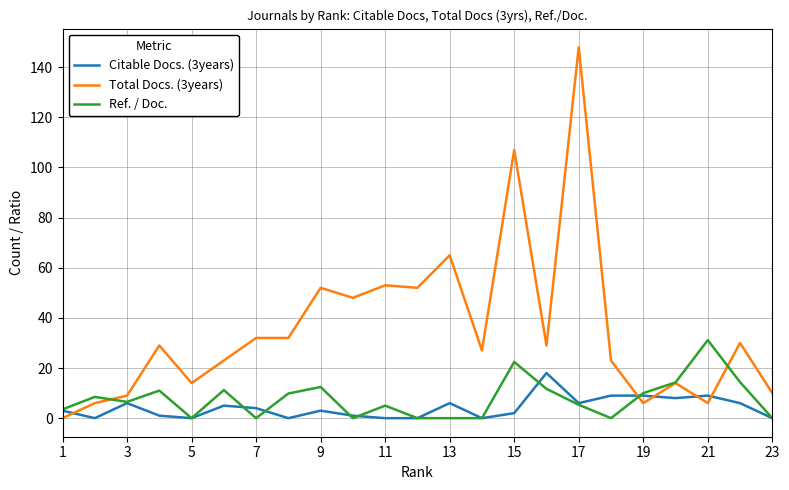

Does the chart display data point markers on the line(s)?

No